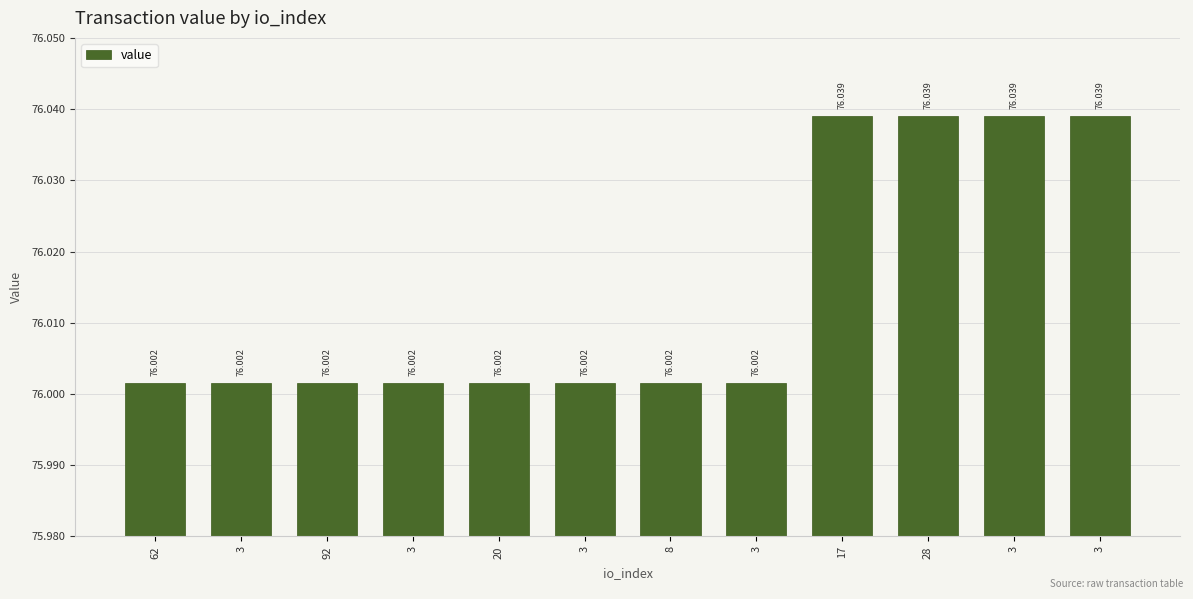

Does the chart contain any negative values?

No